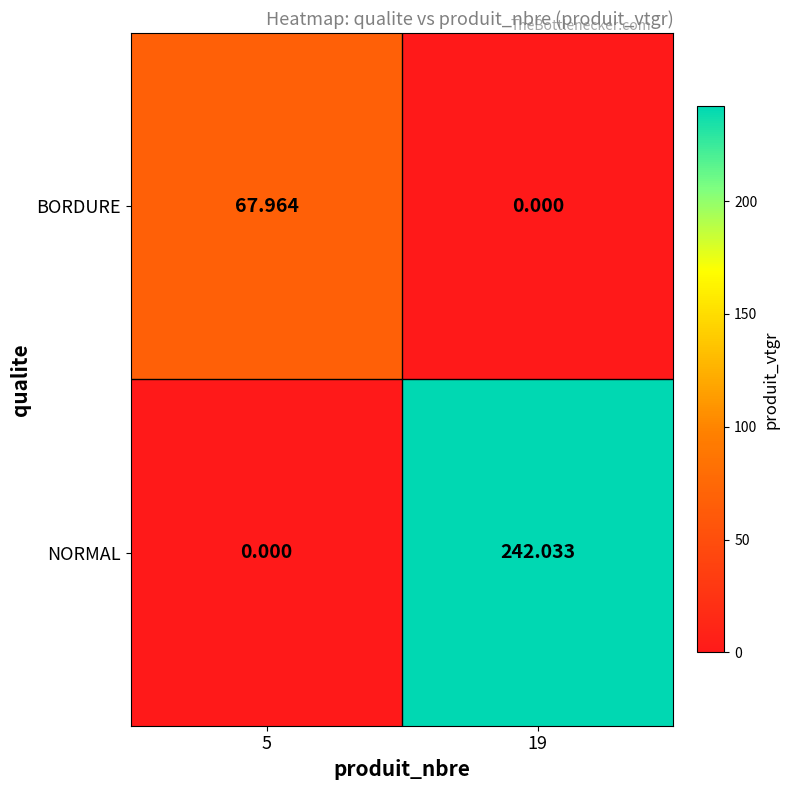

Rank the series by their maximum value, from highest to lowest.

NORMAL, BORDURE